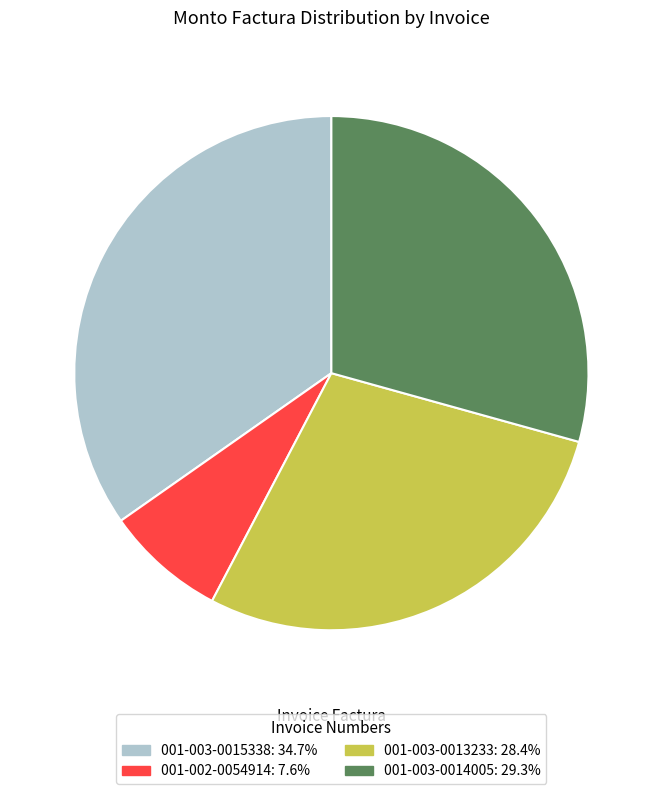

The 001-002-0054914 slice represents 19% of the pie. True or false?

False